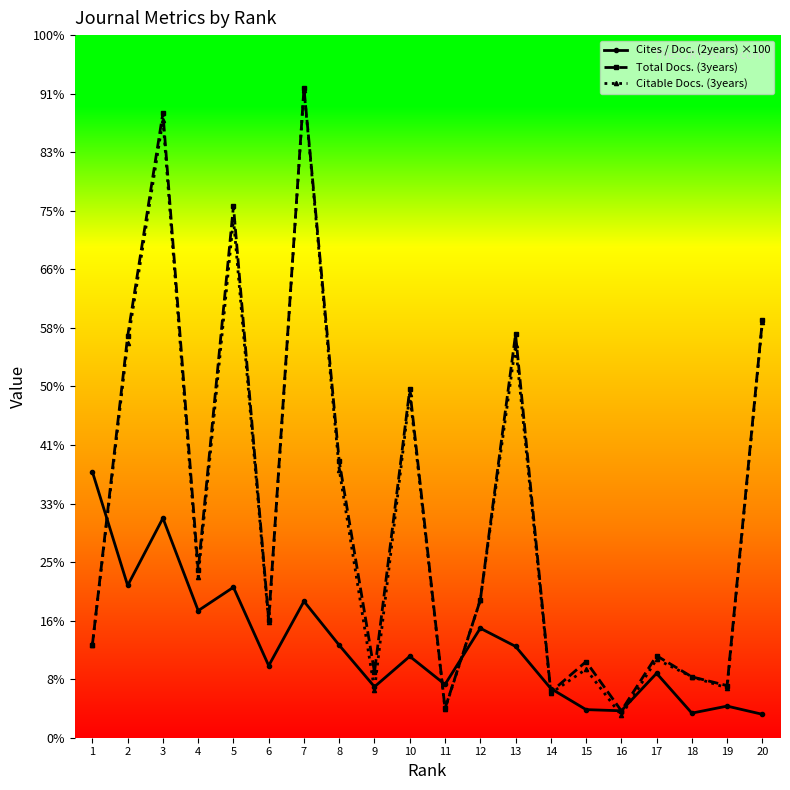

What are all the series names shown in the legend?

Cites / Doc. (2years) ×100, Total Docs. (3years), Citable Docs. (3years)